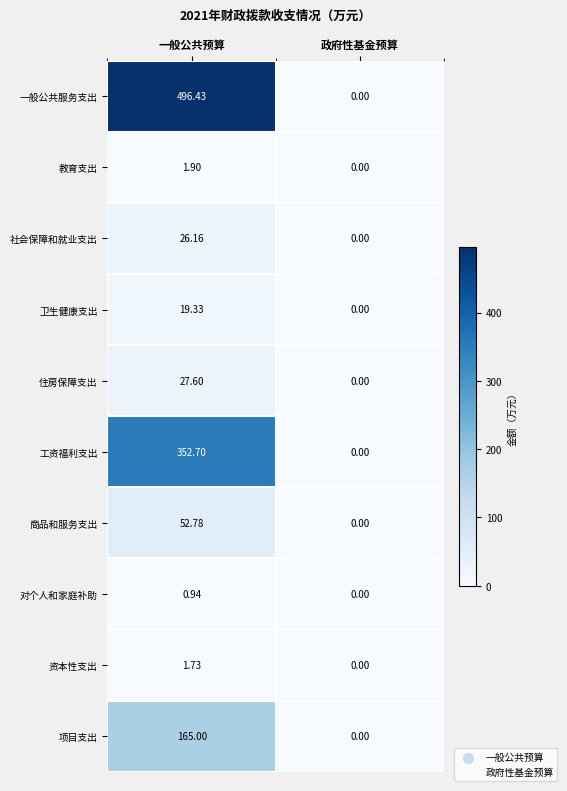

At which label does 社会保障和就业支出 first exceed 26?

一般公共预算